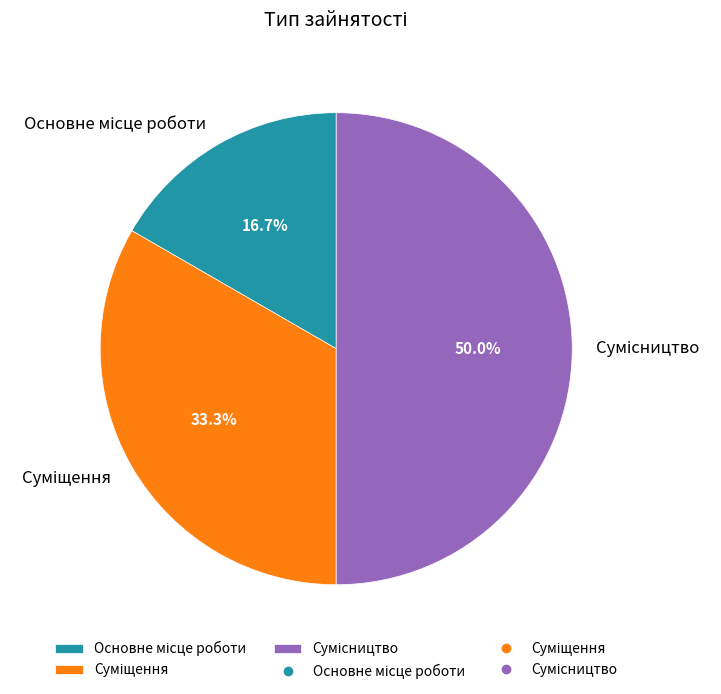

Do Суміщення and Сумісництво together represent more than half of the pie?

Yes